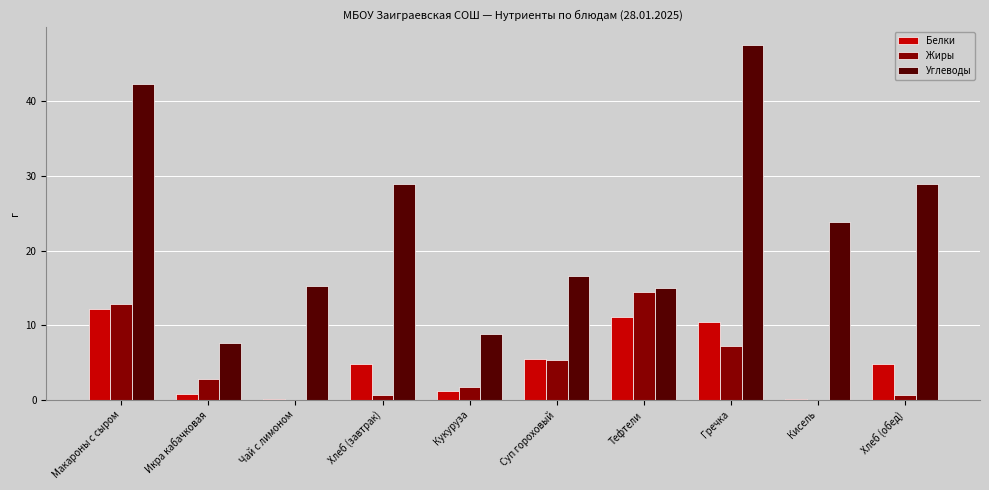

Is the value of Жиры at Гречка greater than the value of Углеводы at Чай с лимоном?

No